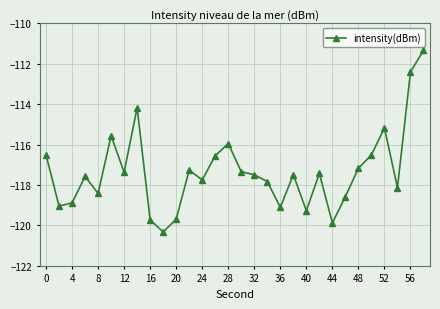

What is the greatest value displayed?

-111.3